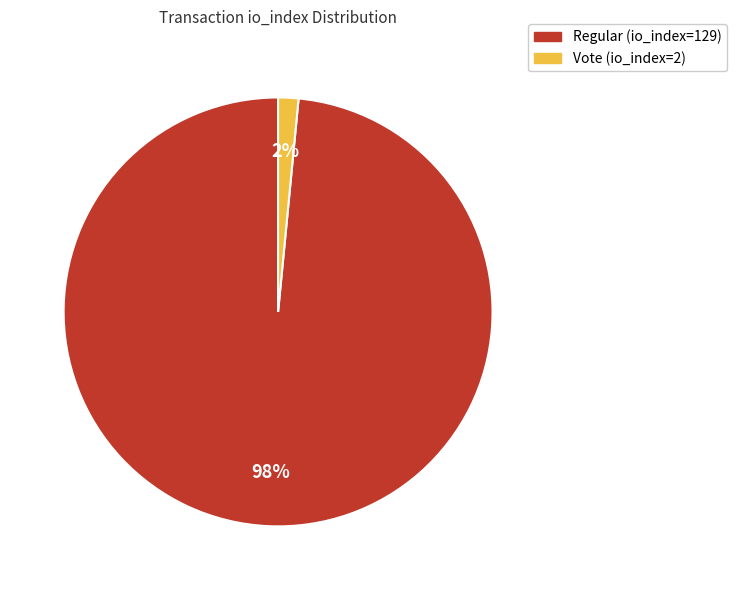

Does Vote (io_index=2) account for over 50% of the chart?

No